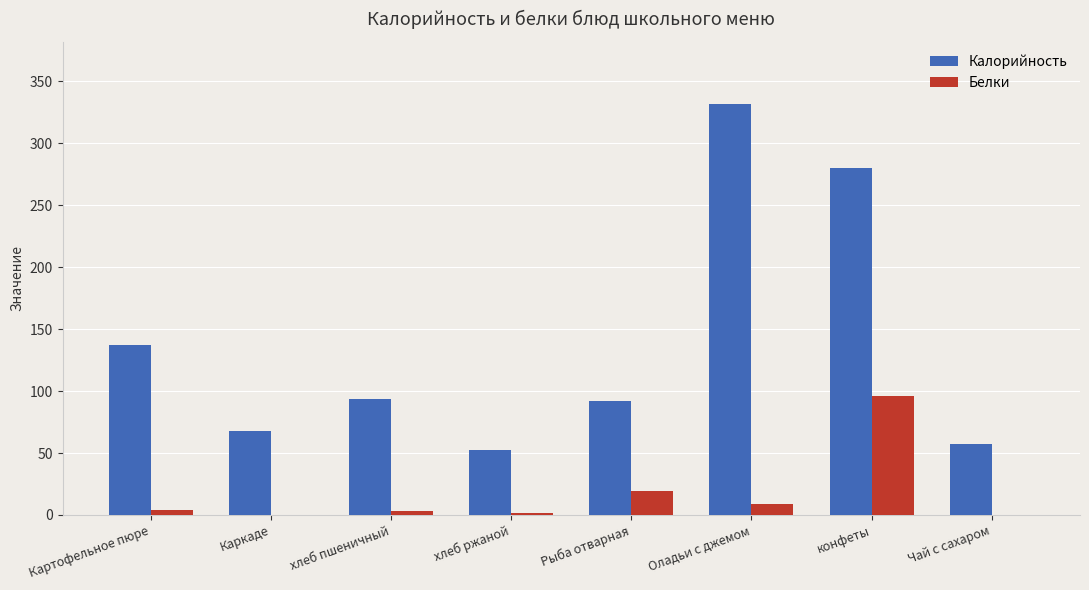

Is the value of Калорийность at Чай с сахаром greater than the value of Белки at Рыба отварная?

Yes